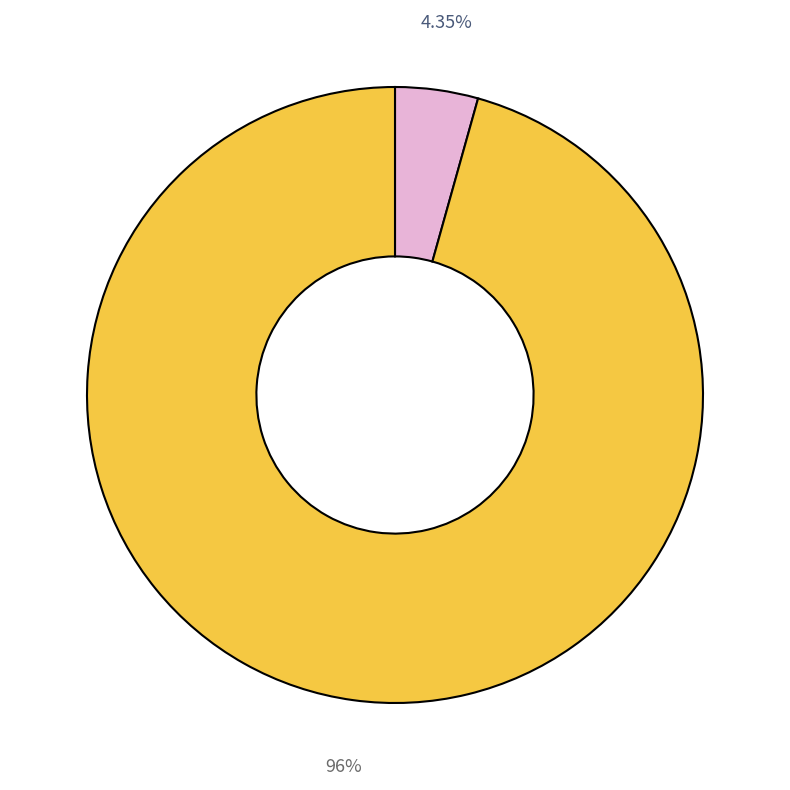

Is there any slice that represents more than half of the pie?

Yes